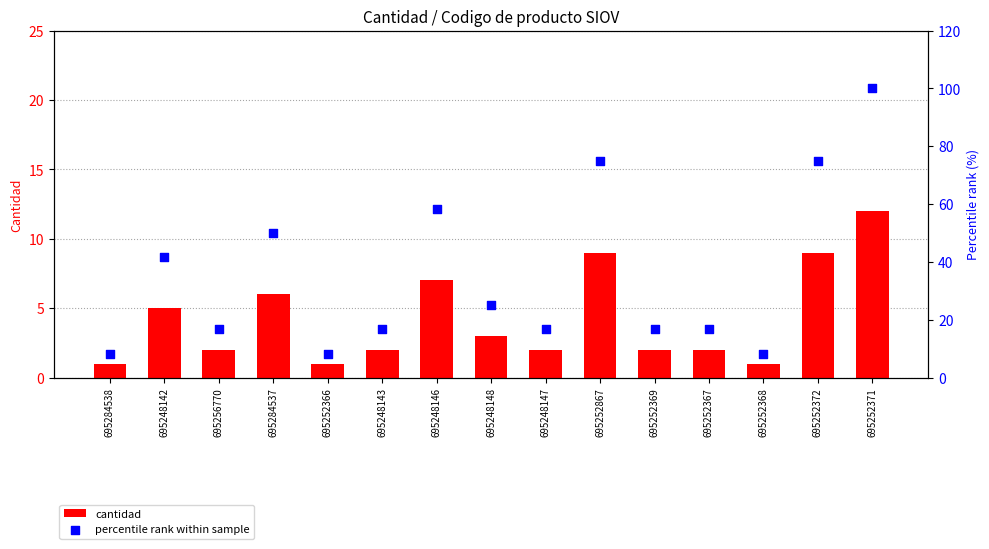

At which category is the sum across all series the highest?

695252371